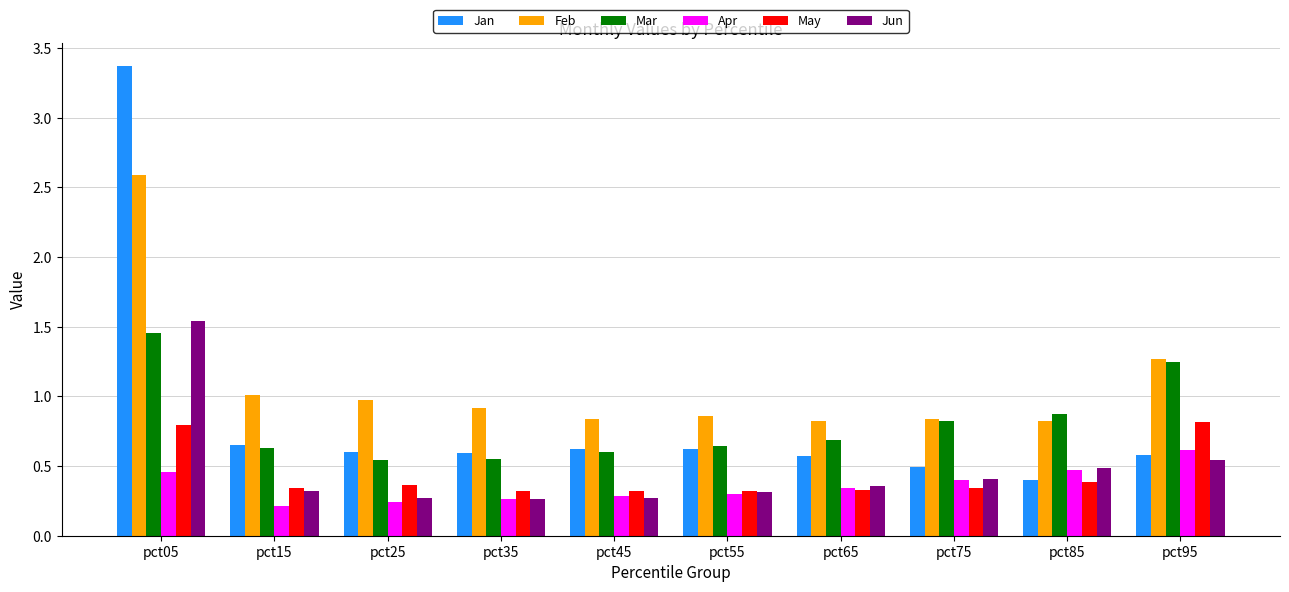

What is the sum of all Apr values?

3.6